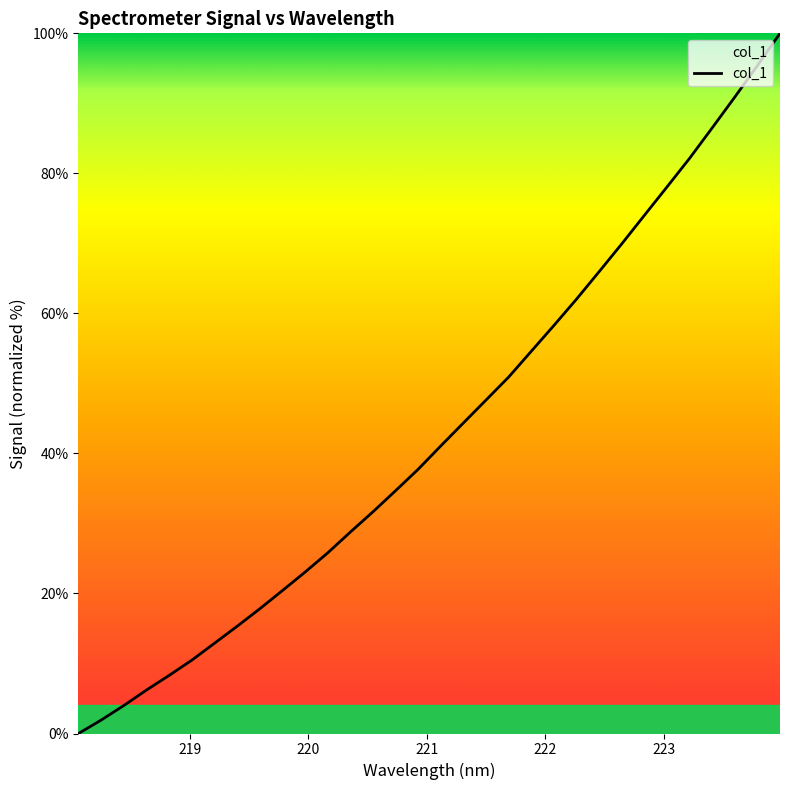

What is the difference between the maximum and minimum values?

100.0